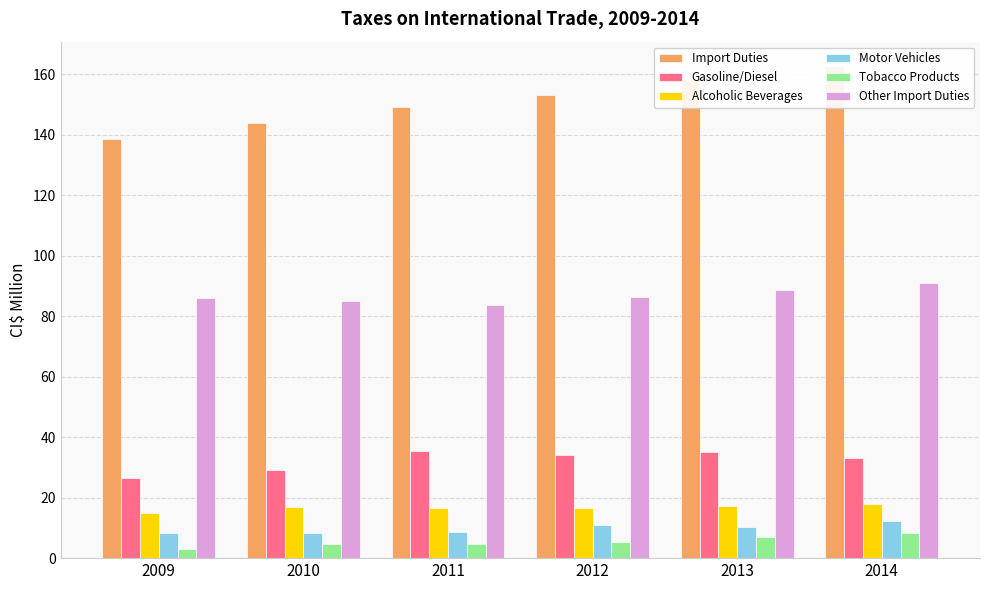

What is the value of the Alcoholic Beverages bar at the 1st from the left?

14.9